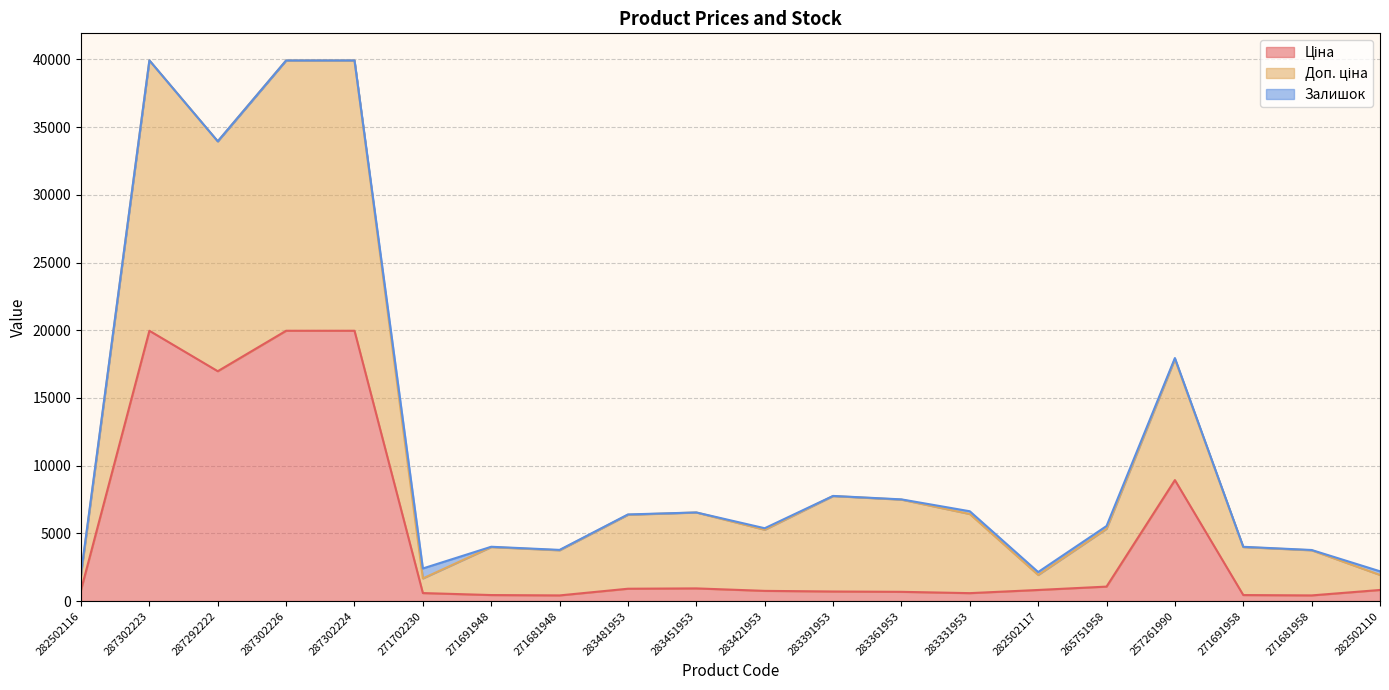

What is the total value across all series at 271691948?

4010.1